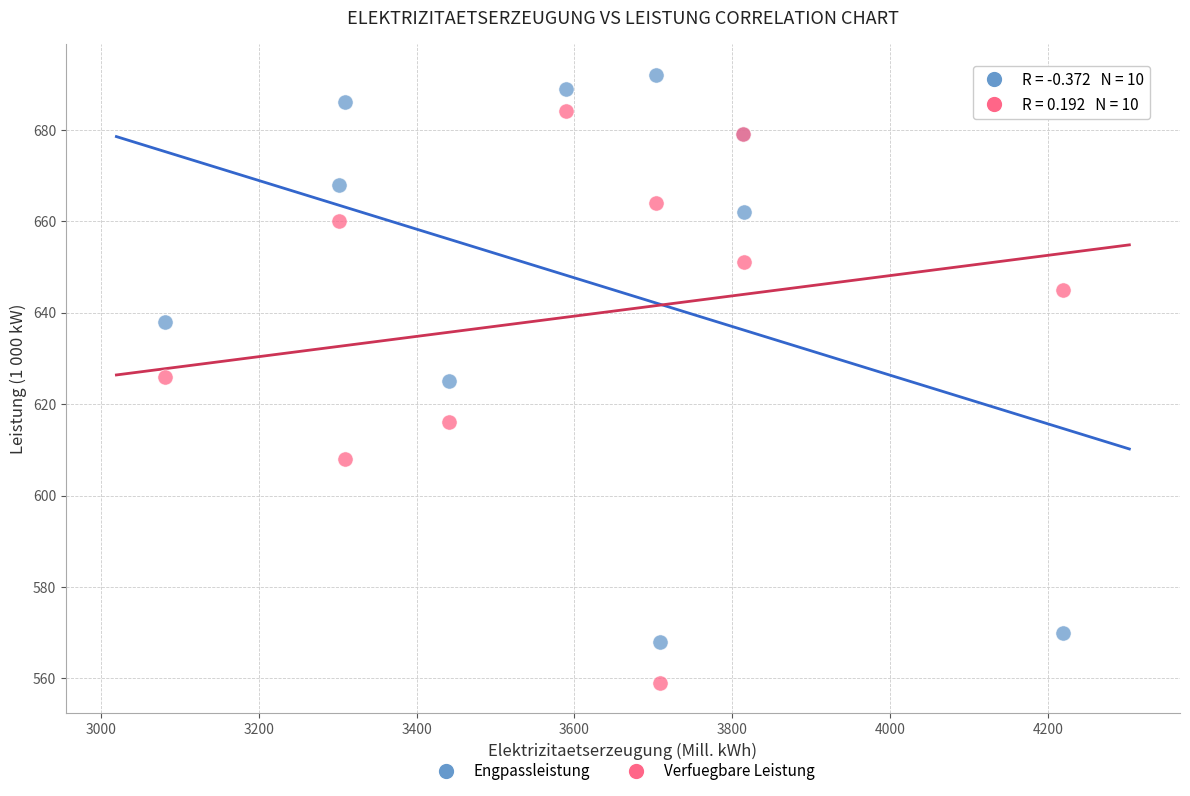

Which series reaches the minimum Y coordinate?

Verfuegbare Leistung